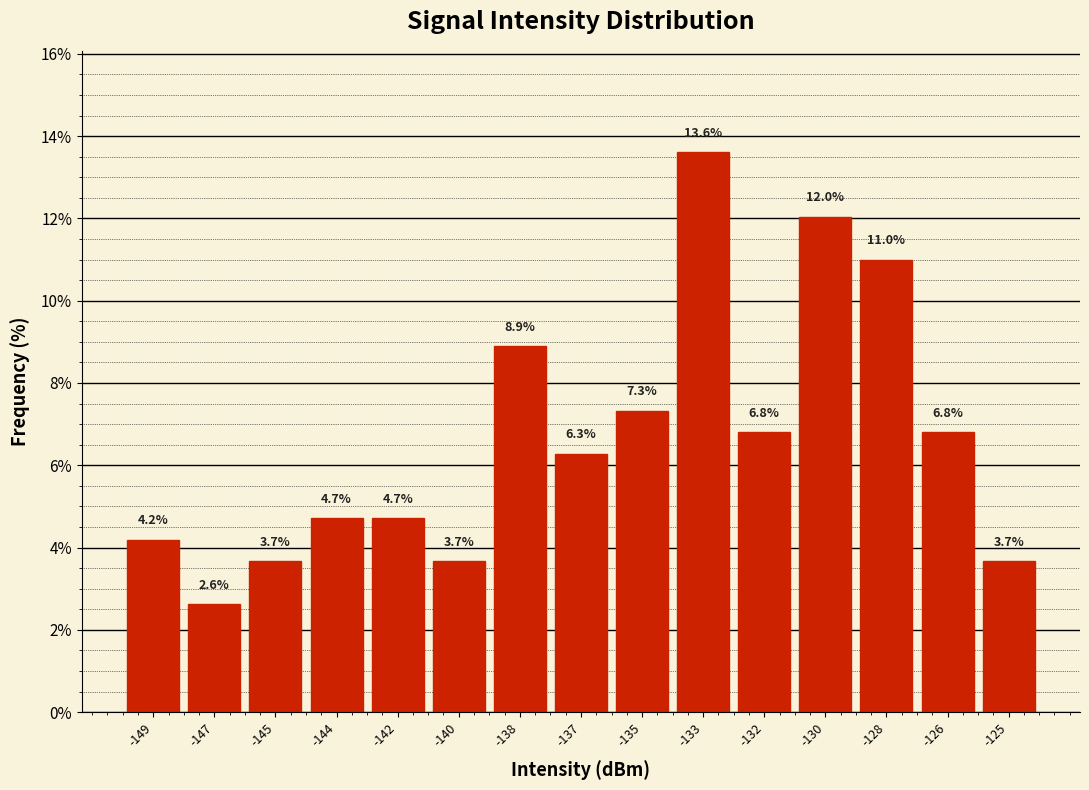

Reading left to right, extract all data points from this chart.

4.2	2.6	3.7	4.7	4.7	3.7	8.9	6.3	7.3	13.6	6.8	12.0	11.0	6.8	3.7